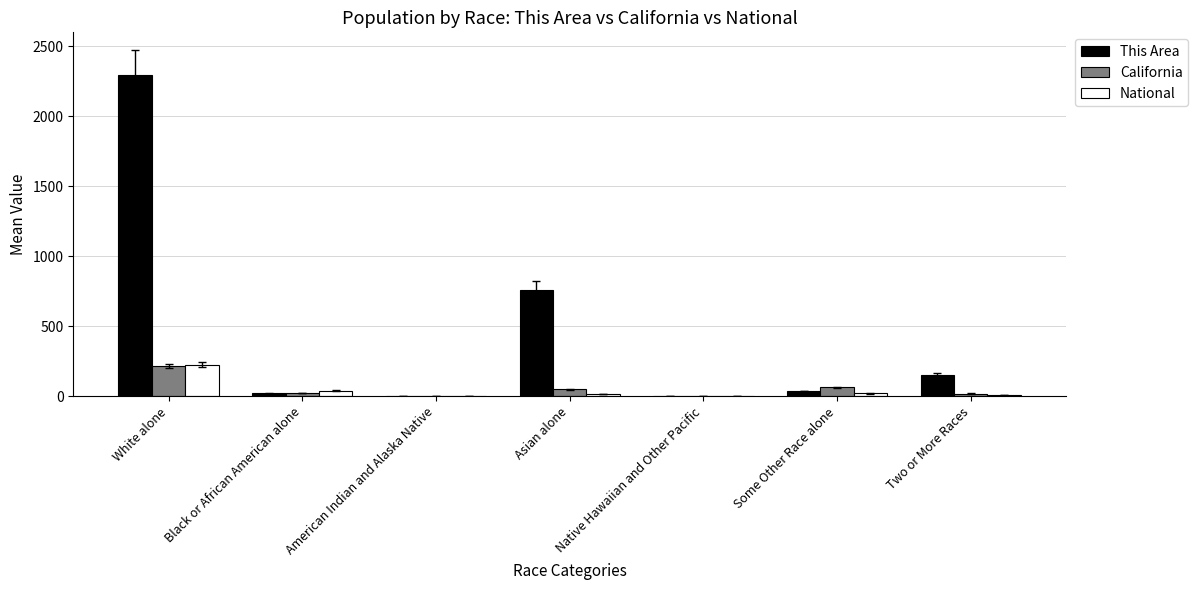

At which category is the sum across all series the highest?

White alone